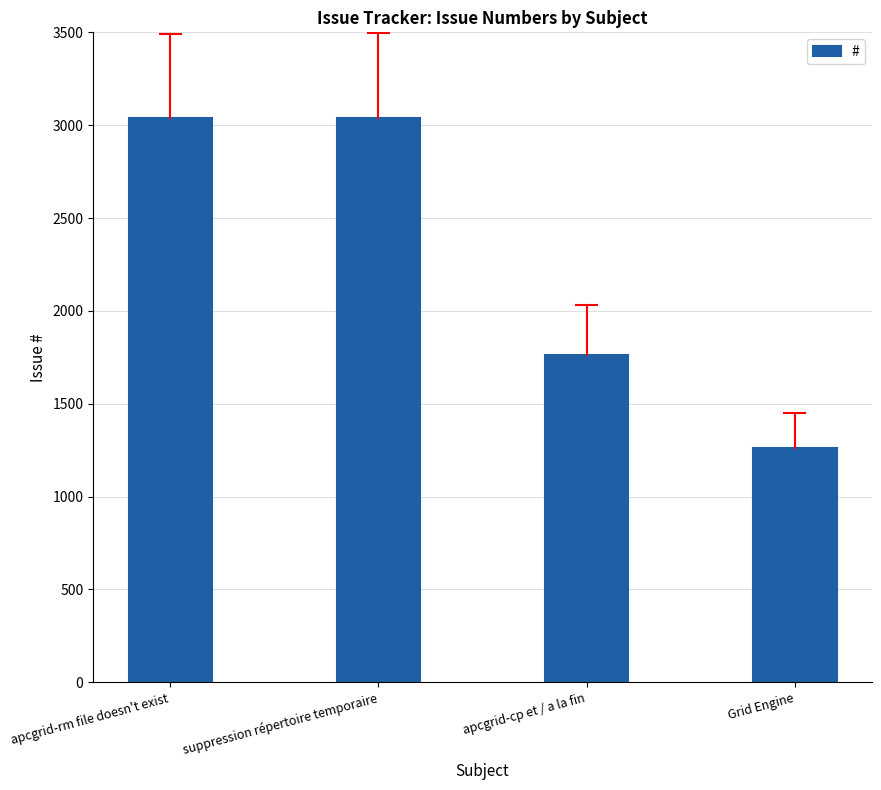

How many series are shown in this chart?

1